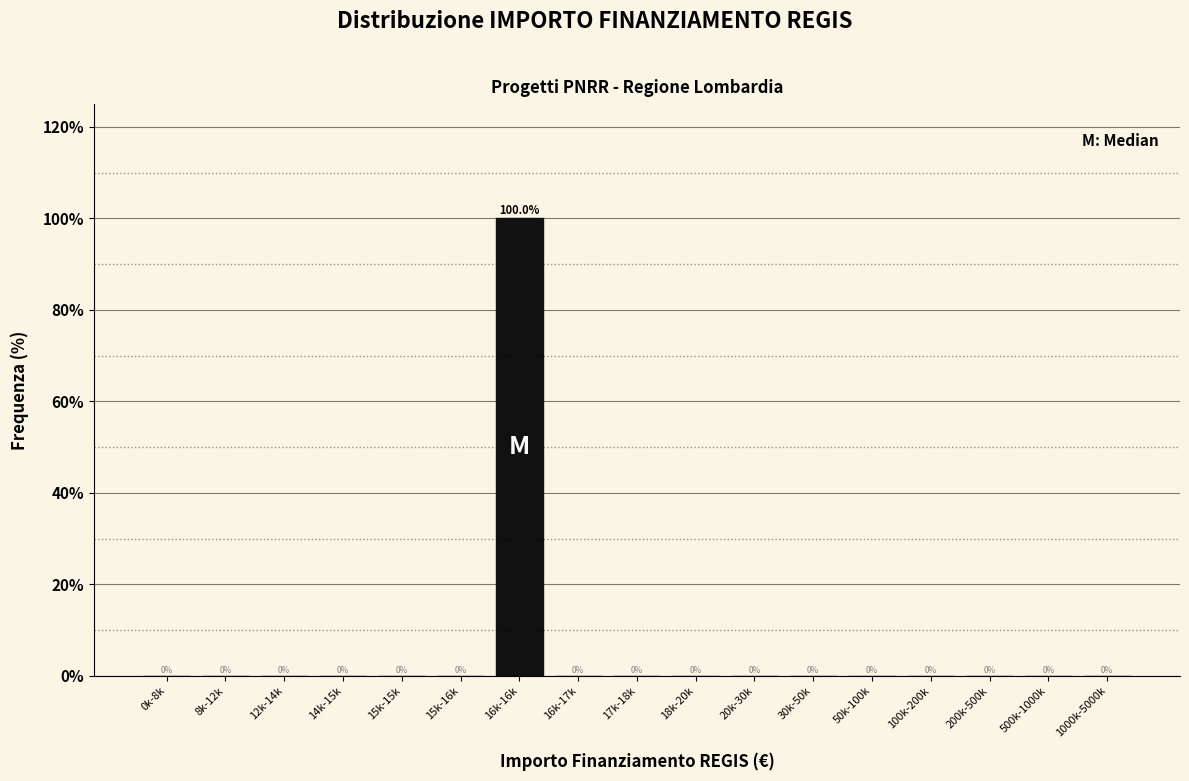

Reading left to right, transcribe all the data shown in this chart.

0k-8k=0	8k-12k=0	12k-14k=0	14k-15k=0	15k-15k=0	15k-16k=0	16k-16k=100	16k-17k=0	17k-18k=0	18k-20k=0	20k-30k=0	30k-50k=0	50k-100k=0	100k-200k=0	200k-500k=0	500k-1000k=0	1000k-5000k=0